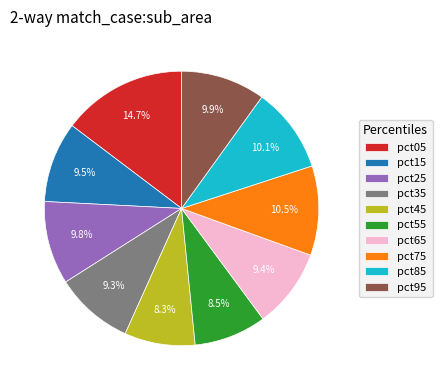

Is there any slice that represents more than half of the pie?

No